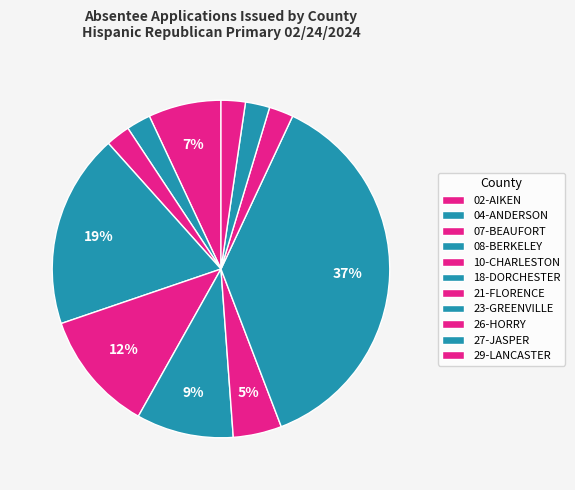

Is there any slice that represents more than half of the pie?

No